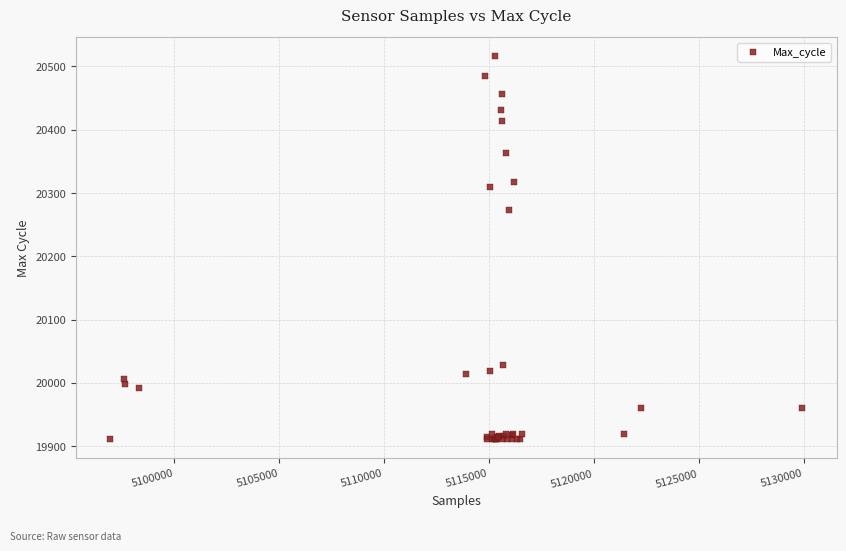

What Y value in the scatter plot is closest to 20213?

20274